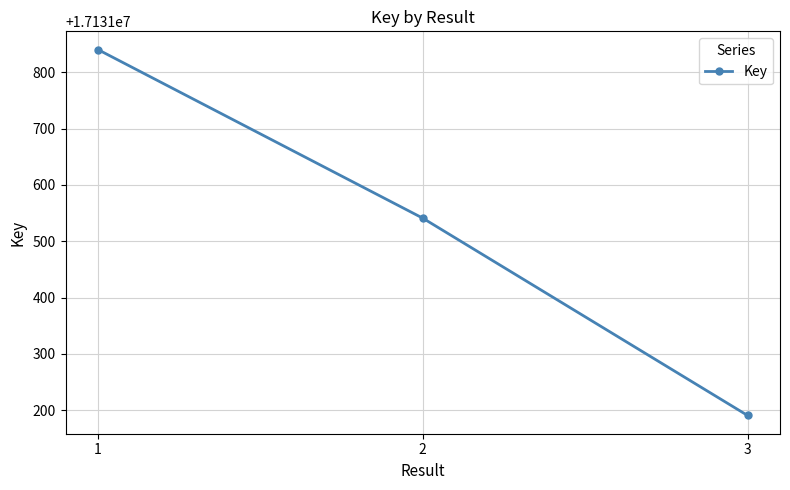

Count the values in the range 17131191 to 17131840.

3